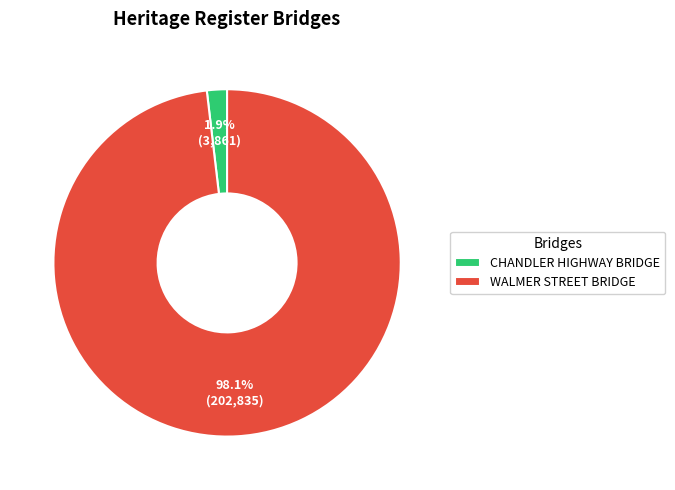

Rank the categories by value from highest to lowest.

WALMER STREET BRIDGE, CHANDLER HIGHWAY BRIDGE